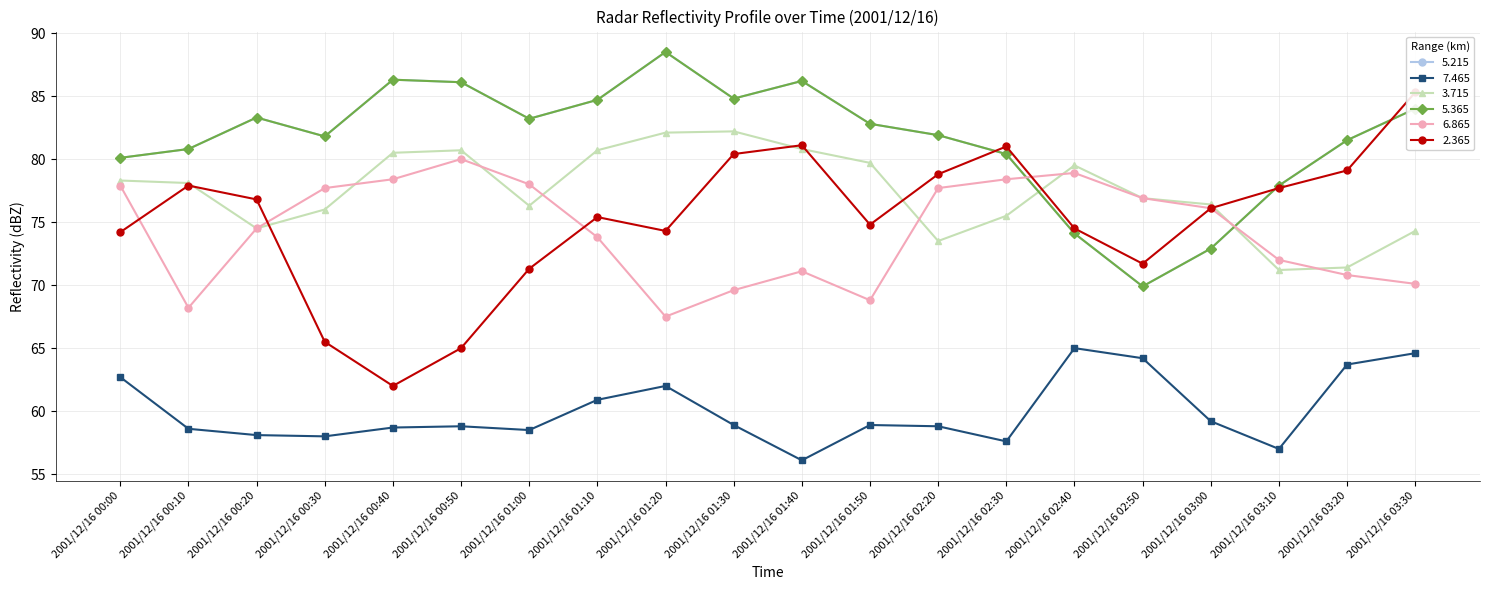

What is the value of the 5.365 point at the 17th from the left?

72.9